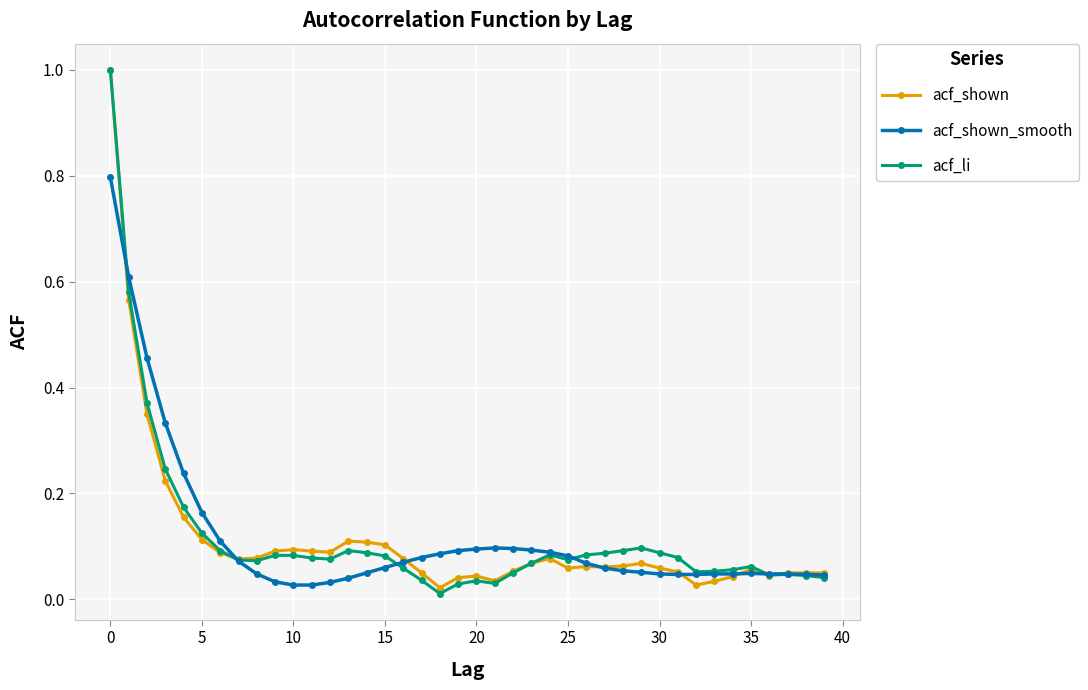

At how many categories does at least one series exceed 0?

40